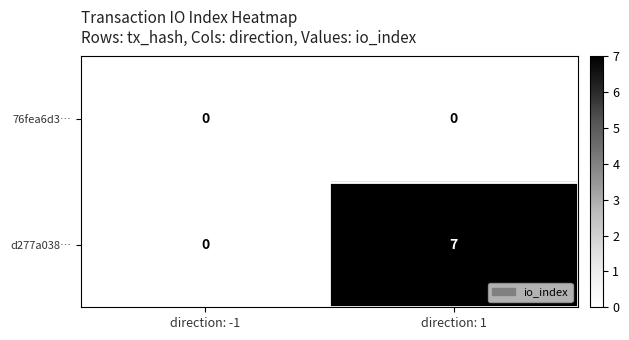

List the series in order of their peak value, highest first.

d277a038…, 76fea6d3…